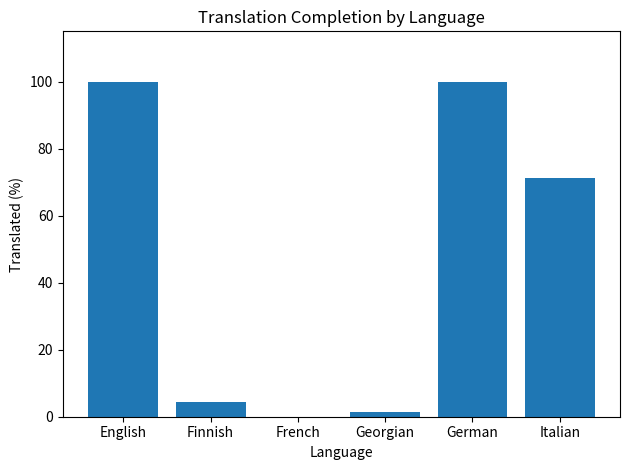

Approximately how many times larger is the value at English compared to Georgian?

66.7